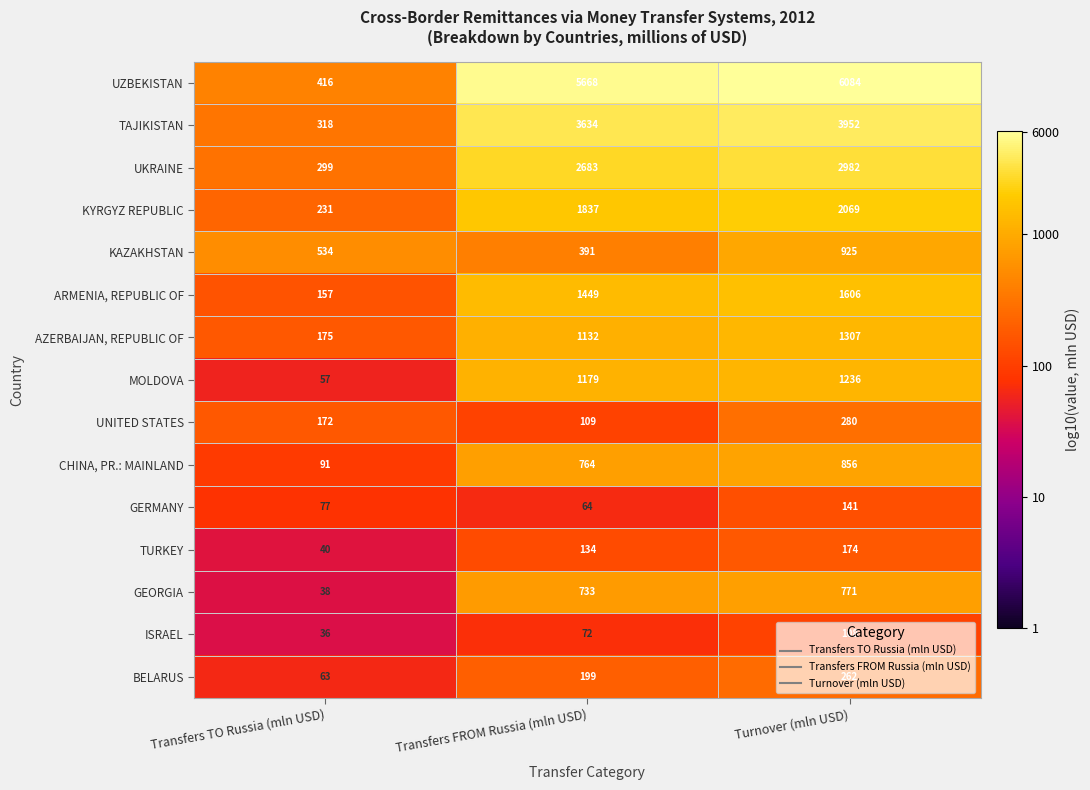

At which category is the sum across all series the highest?

Turnover (mln USD)